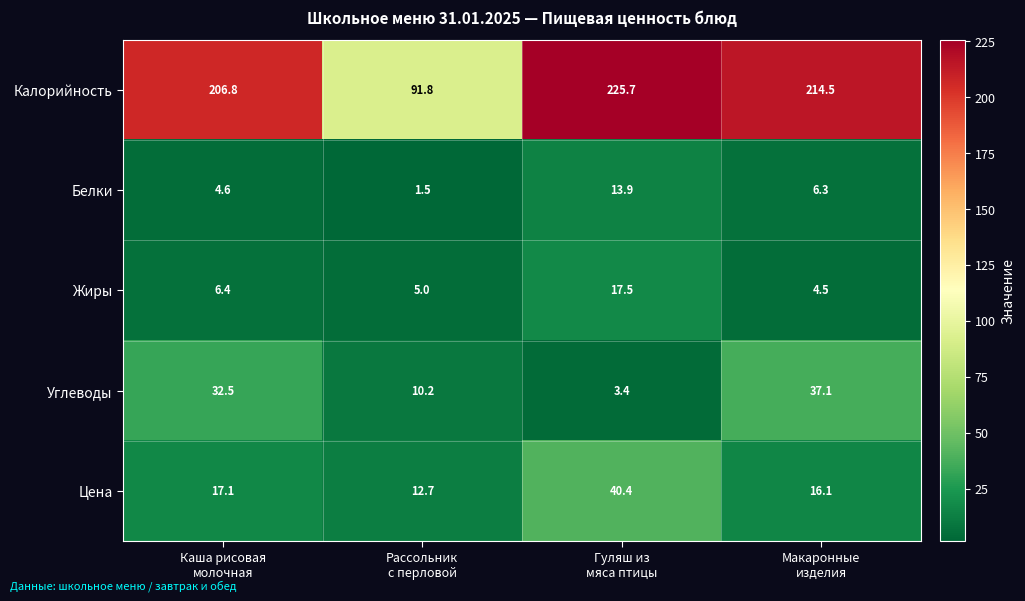

Which series has the widest spread of values?

Калорийность